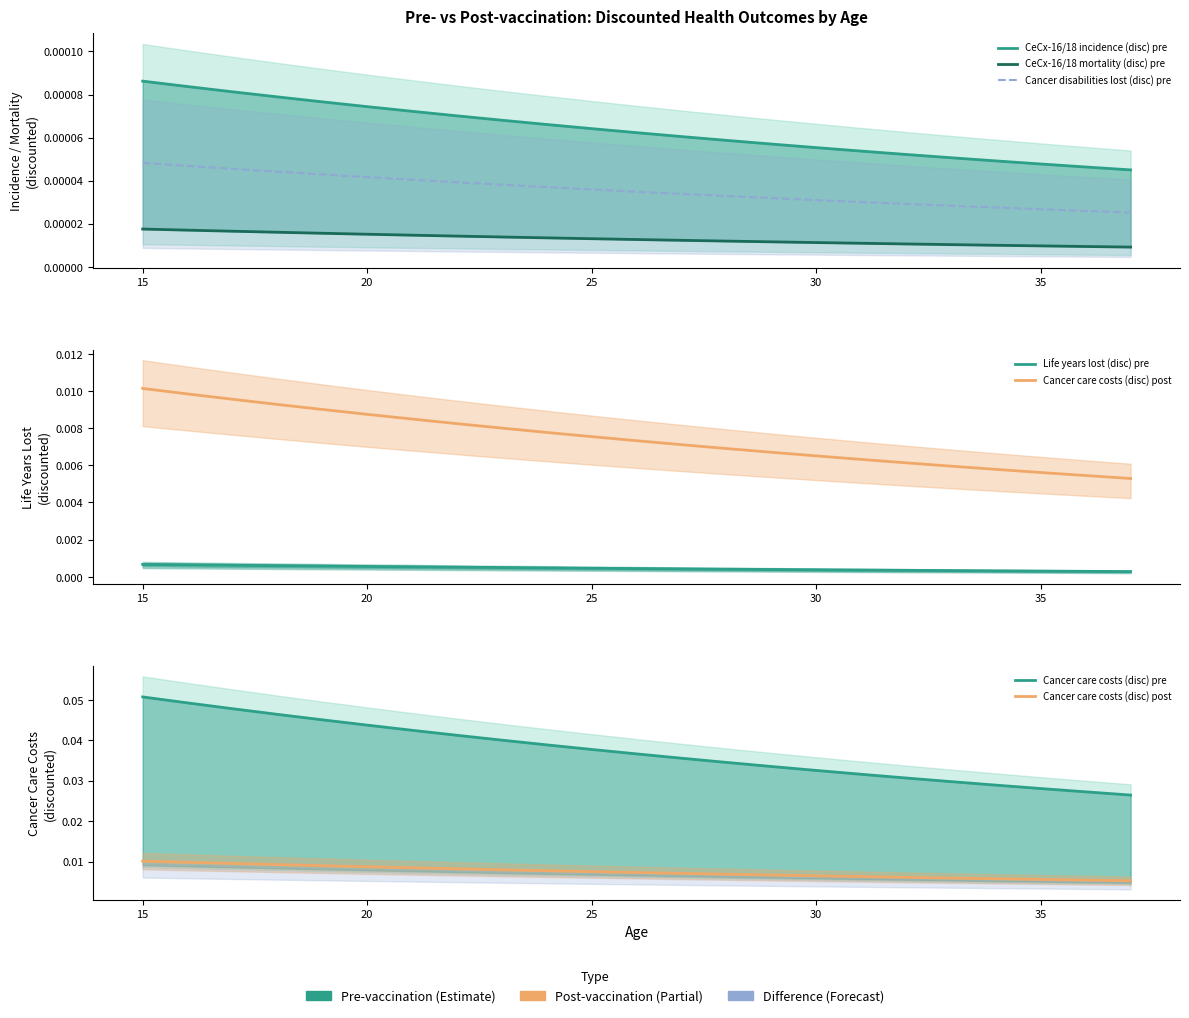

Reading left to right, list all the values displayed in this chart.

CeCx-16/18 incidence (disc) pre: 0.0	0.0	0.0	0.0	0.0	0.0	0.0	0.0	0.0	0.0	0.0	0.0	0.0	0.0	0.0	0.0	0.0	0.0	0.0	0.0	0.0	0.0	0.0
CeCx-16/18 mortality (disc) pre: 0.0	0.0	0.0	0.0	0.0	0.0	0.0	0.0	0.0	0.0	0.0	0.0	0.0	0.0	0.0	0.0	0.0	0.0	0.0	0.0	0.0	0.0	0.0
Cancer disabilities lost (disc) pre: 0.0	0.0	0.0	0.0	0.0	0.0	0.0	0.0	0.0	0.0	0.0	0.0	0.0	0.0	0.0	0.0	0.0	0.0	0.0	0.0	0.0	0.0	0.0
Life years lost (disc) pre: 0.0	0.0	0.0	0.0	0.0	0.0	0.0	0.0	0.0	0.0	0.0	0.0	0.0	0.0	0.0	0.0	0.0	0.0	0.0	0.0	0.0	0.0	0.0
Cancer care costs (disc) post: 0.0	0.0	0.0	0.0	0.0	0.0	0.0	0.0	0.0	0.0	0.0	0.0	0.0	0.0	0.0	0.0	0.0	0.0	0.0	0.0	0.0	0.0	0.0
Cancer care costs (disc) pre: 0.1	0.0	0.0	0.0	0.0	0.0	0.0	0.0	0.0	0.0	0.0	0.0	0.0	0.0	0.0	0.0	0.0	0.0	0.0	0.0	0.0	0.0	0.0